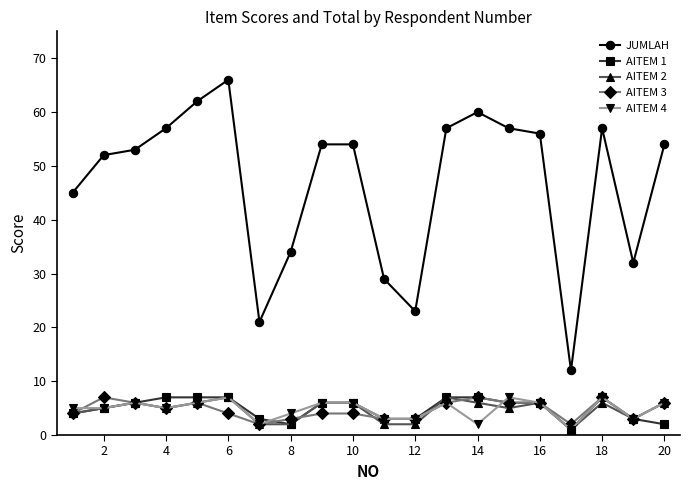

At how many categories does at least one series exceed 46?

13